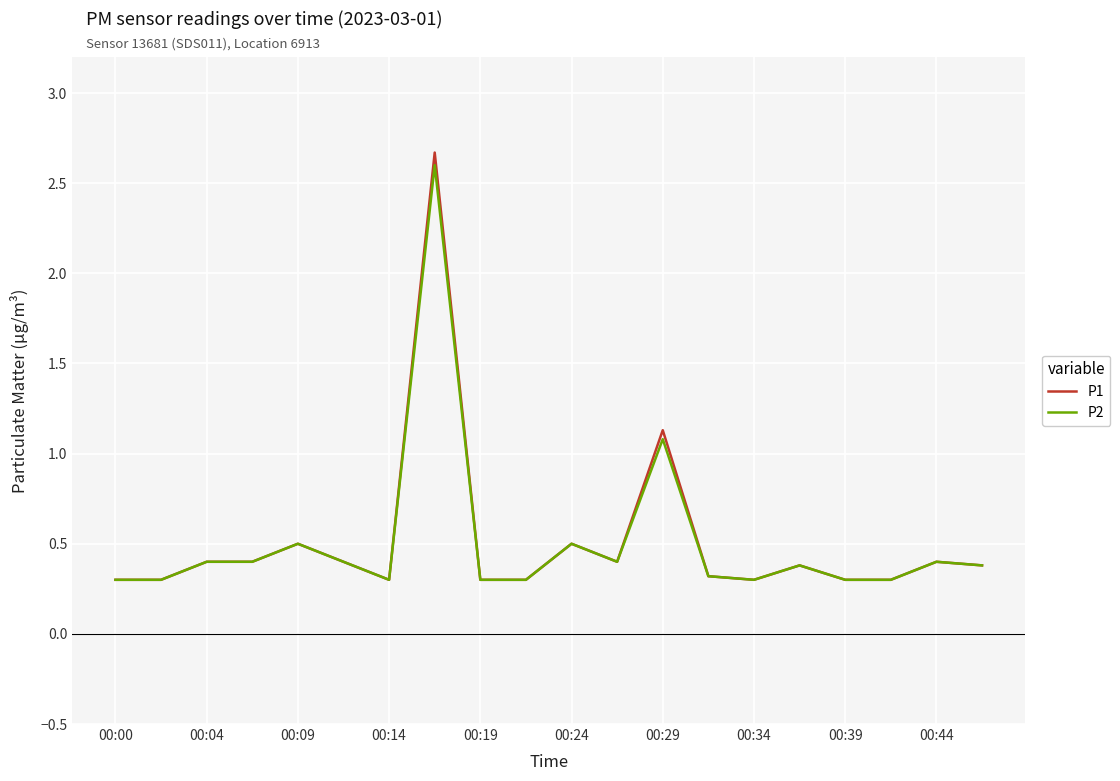

Which series has the largest range (max minus min)?

P1